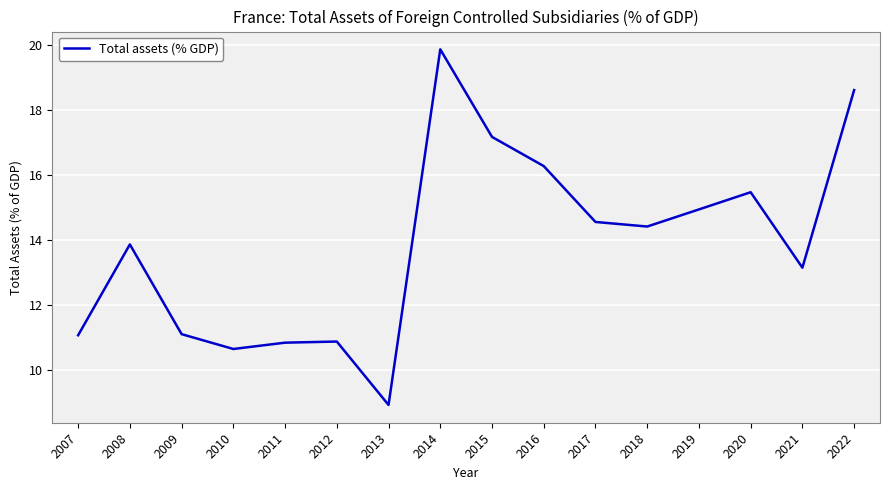

What is the average value?

13.9